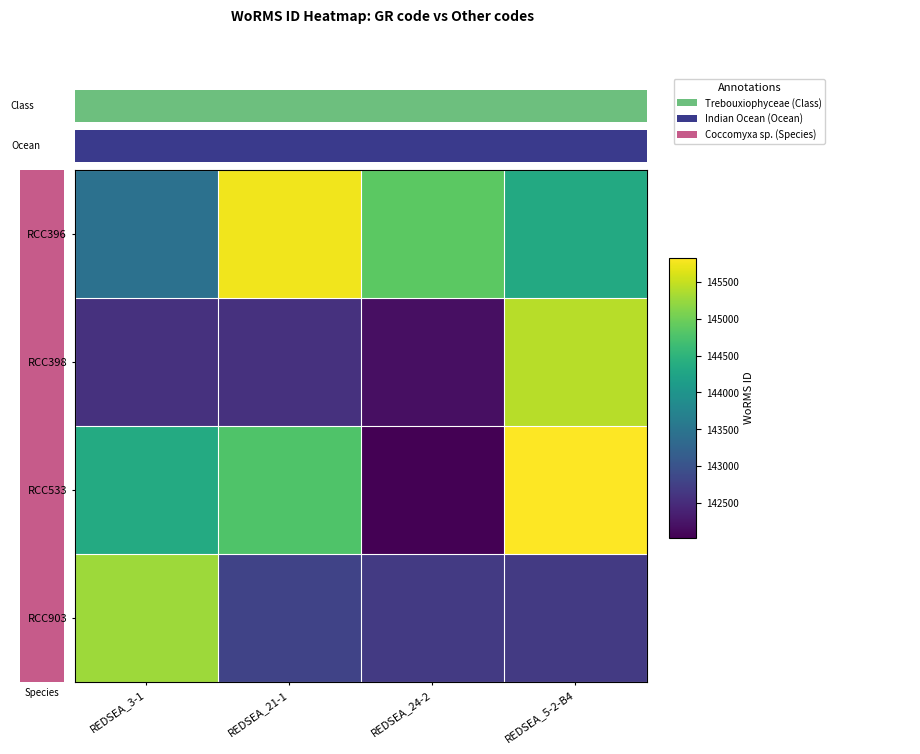

Reading left to right, extract all data points from this chart.

RCC396: REDSEA_3-1=143445.2	REDSEA_21-1=145749.9	REDSEA_24-2=144875.0	REDSEA_5-2-B4=144341.6
RCC398: REDSEA_3-1=142571.1	REDSEA_21-1=142571.0	REDSEA_24-2=142179.3	REDSEA_5-2-B4=145411.7
RCC533: REDSEA_3-1=144351.5	REDSEA_21-1=144779.3	REDSEA_24-2=142029.3	REDSEA_5-2-B4=145826.6
RCC903: REDSEA_3-1=145276.8	REDSEA_21-1=142796.4	REDSEA_24-2=142674.3	REDSEA_5-2-B4=142680.6